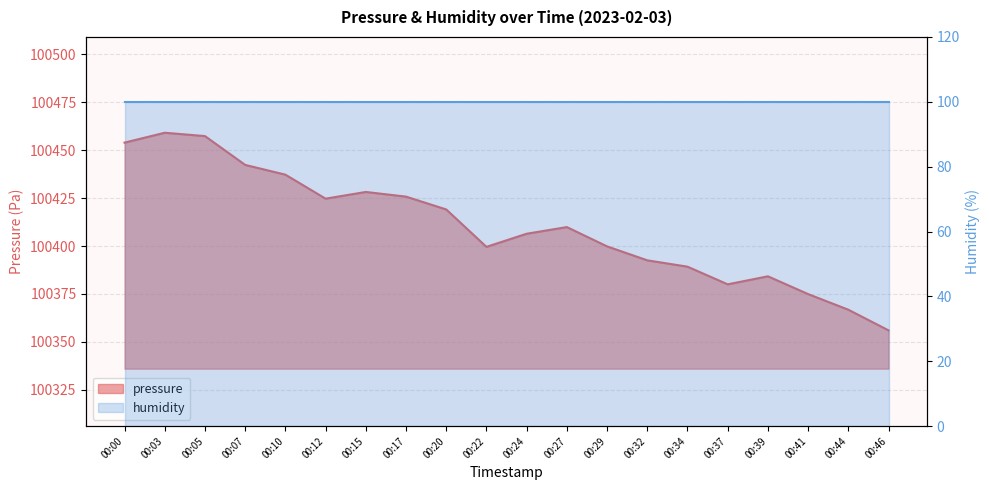

What is the change in value from 00:17 to 00:24?

-19.4